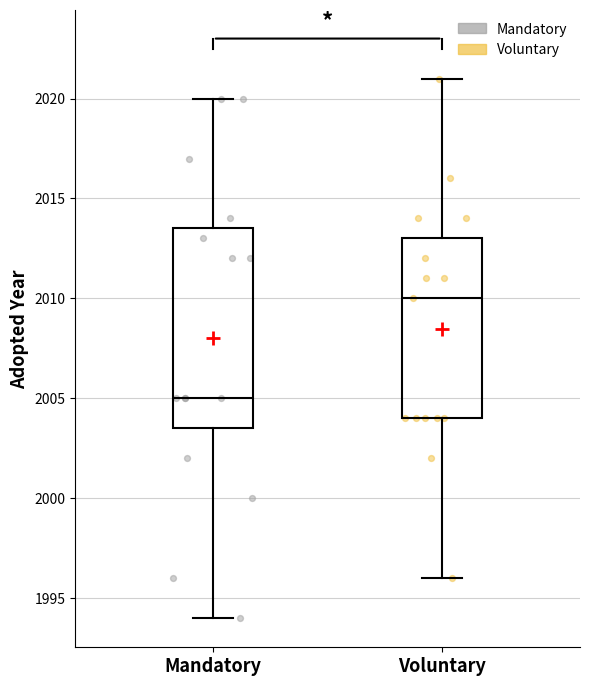

Reading left to right, transcribe this box plot: for each box, give where its median line is, the range the box spans, and where its two whiskers end, as read against the y-axis. The values are not printed on the chart, so give them approximately, as read against the axis.

Mandatory: median 2005.0, box 2003.5 to 2013.5, whiskers 1994.0 to 2020.0
Voluntary: median 2010.0, box 2004.0 to 2013.0, whiskers 1996.0 to 2021.0